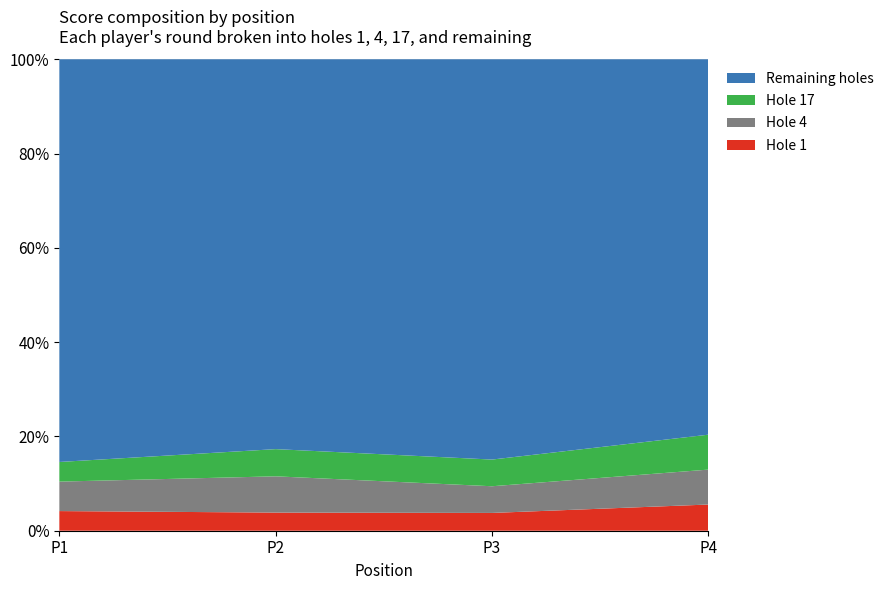

What is the highest value of the Hole 1 series?

5.6